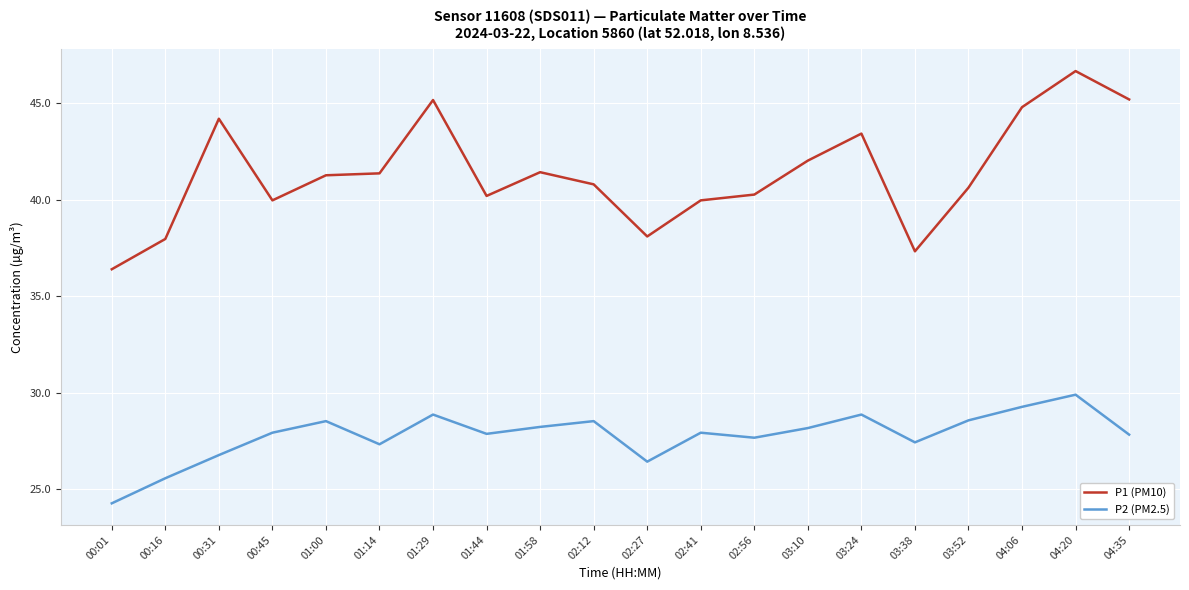

True or false: P1 (PM10) and P2 (PM2.5) intersect in this chart.

False